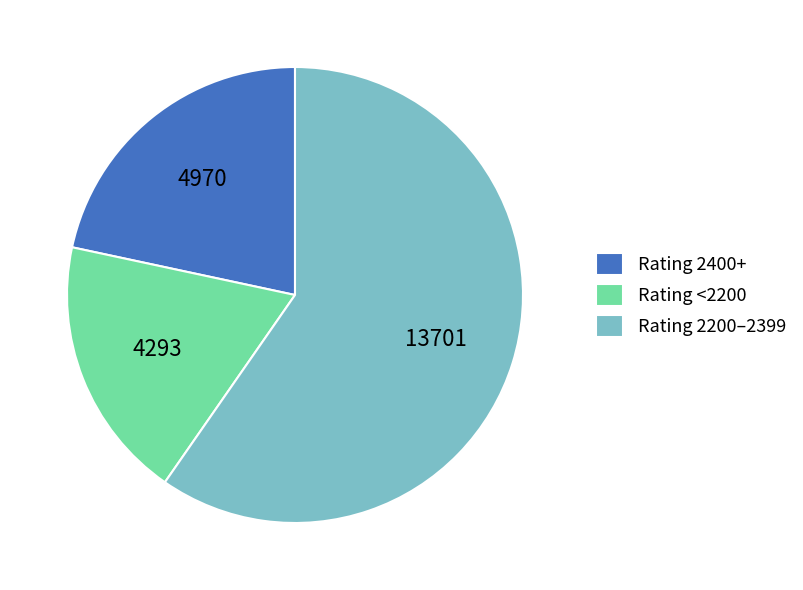

What is the smallest slice in the pie chart?

Rating <2200